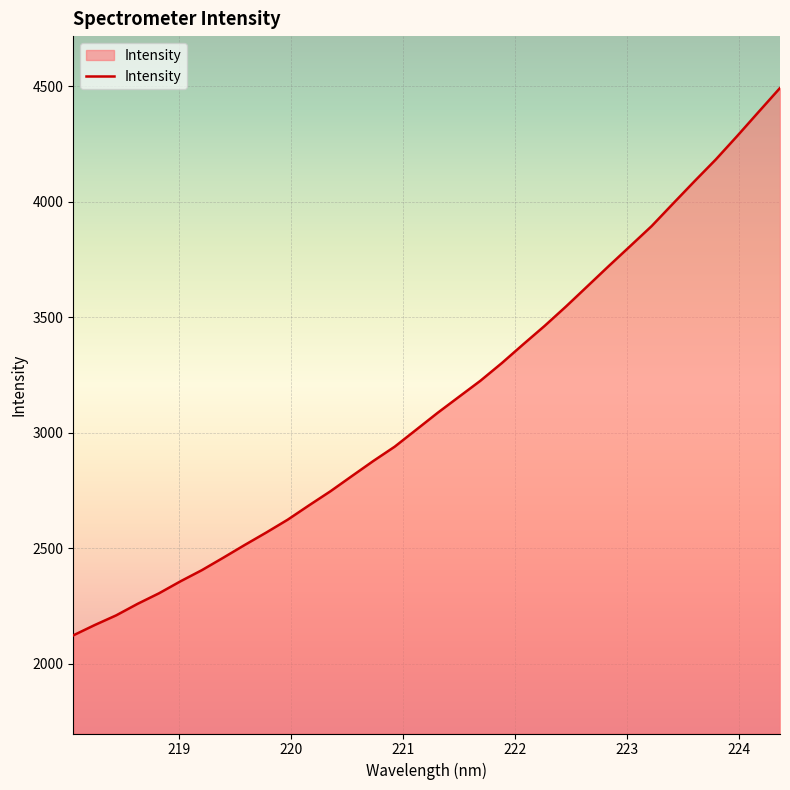

What is the difference between the maximum and minimum values?

2368.5